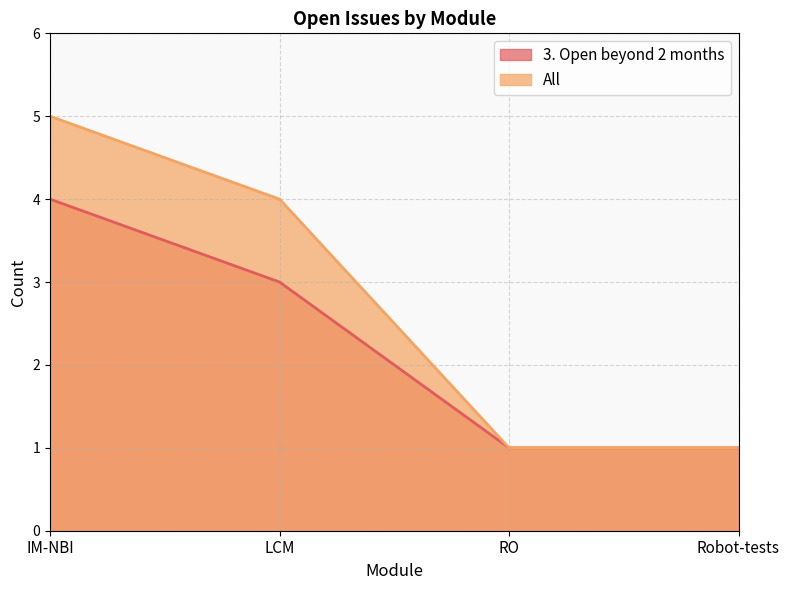

What is the difference between the maximum and minimum values in the 3. Open beyond 2 months series?

3